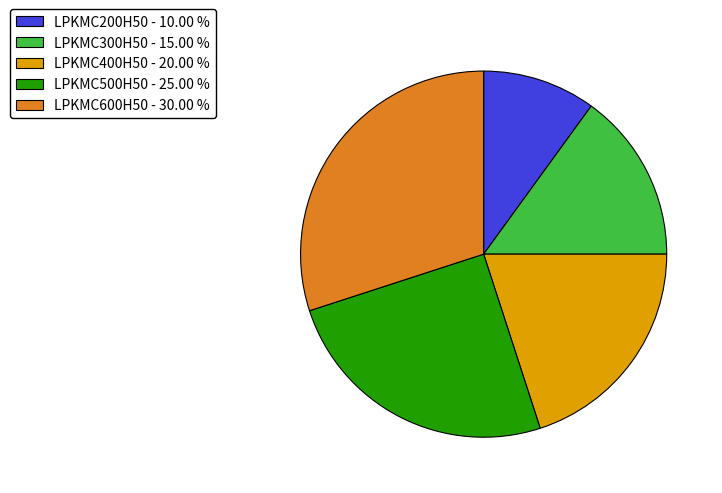

Does any single category account for the majority?

No